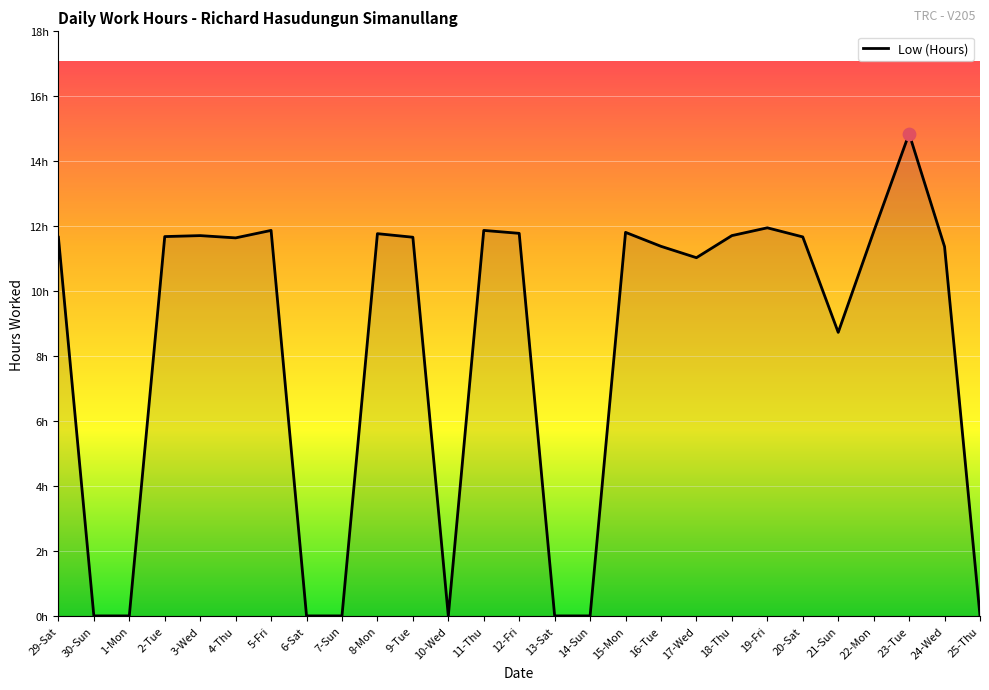

Is this an area chart (filled region under the line)?

Yes